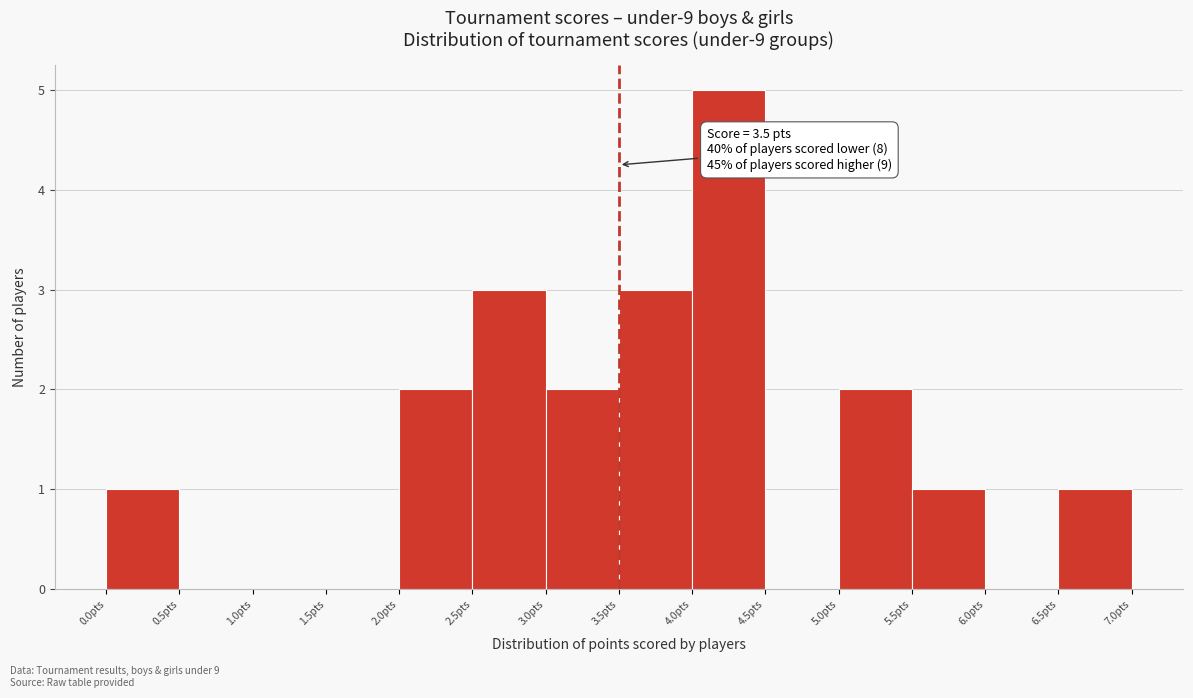

Over which range of the x-axis is the bar tallest?

4.0 to 4.5